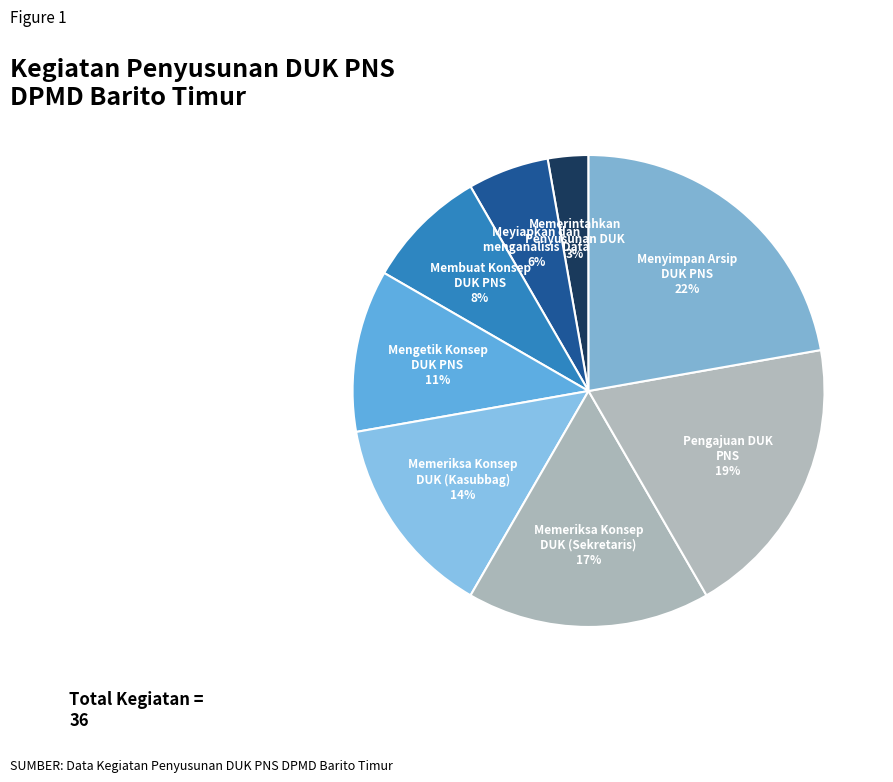

To the nearest percent, what is the difference between the largest and smallest slice percentages?

19%